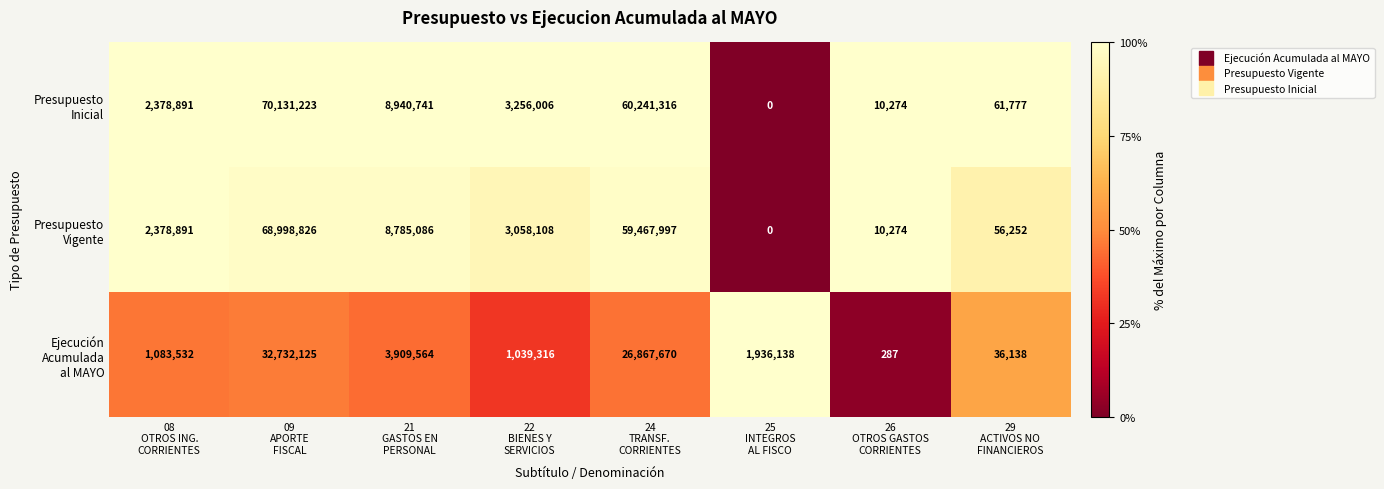

What is the difference between the highest and lowest values at 24
TRANSF.
CORRIENTES?

33373646